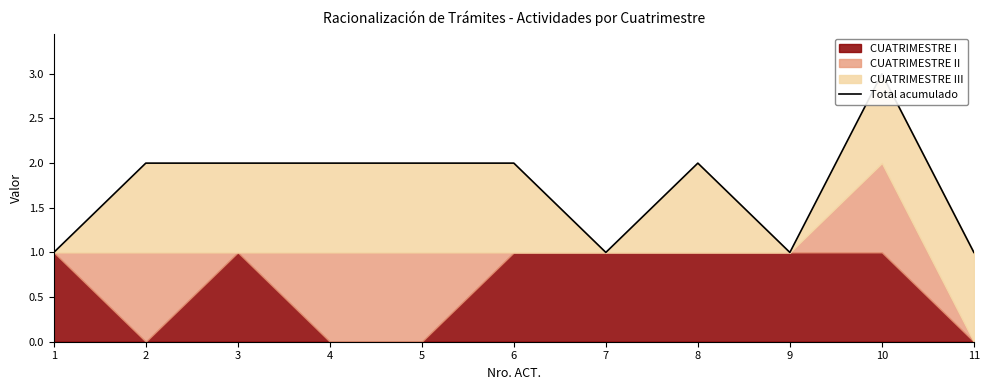

Where is the data nearest to the value 2?

2